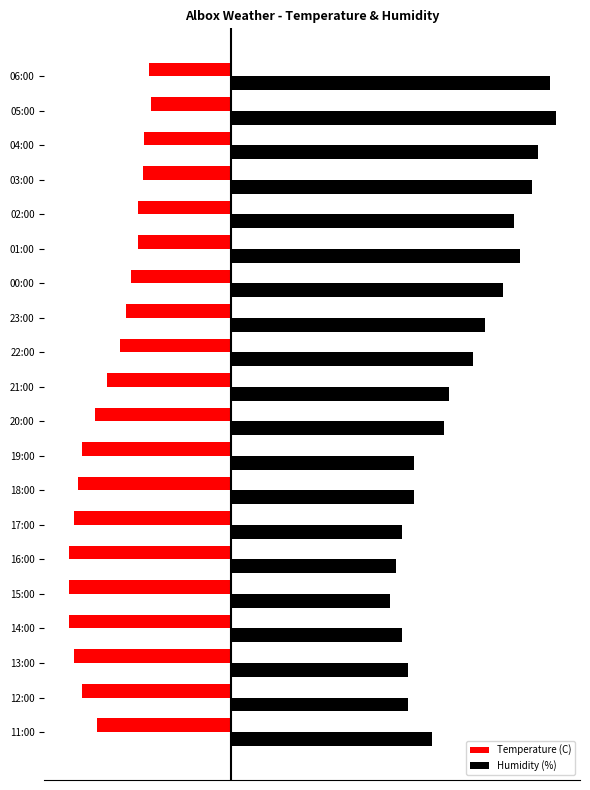

What are all the series names shown in the legend?

Temperature (C), Humidity (%)